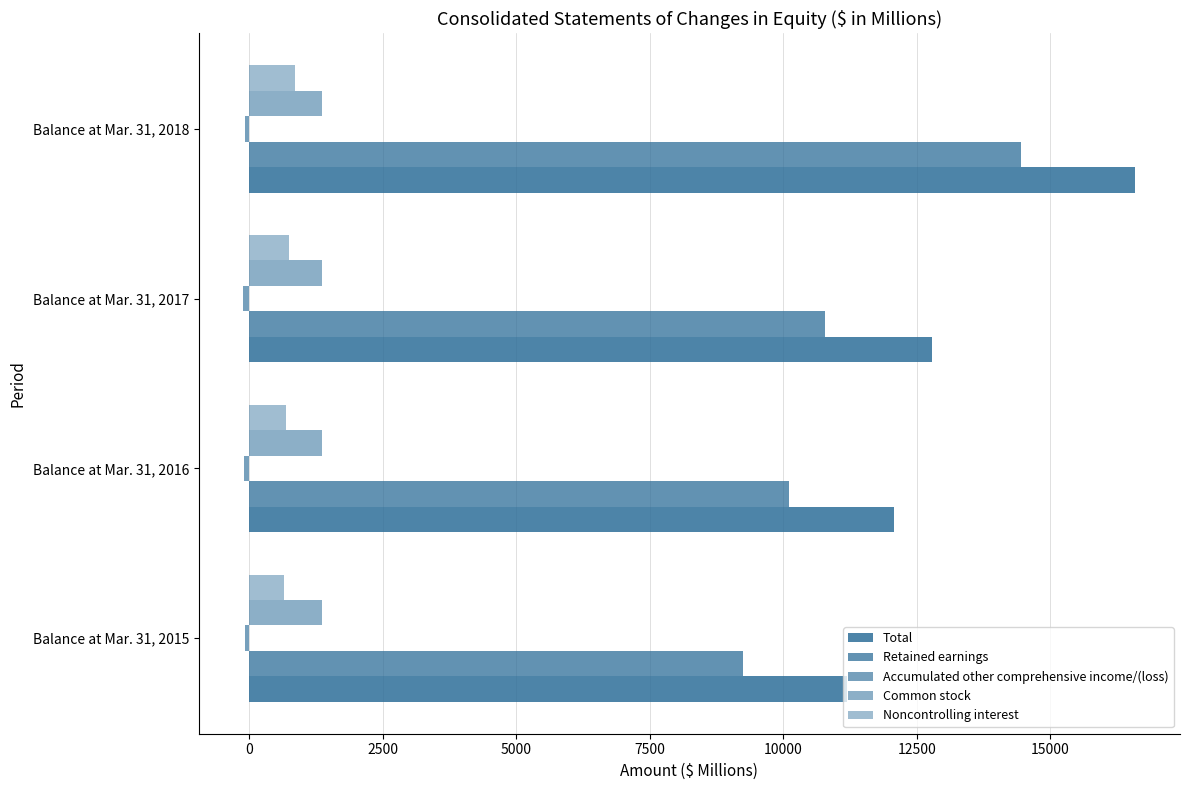

How many series are shown in this chart?

5